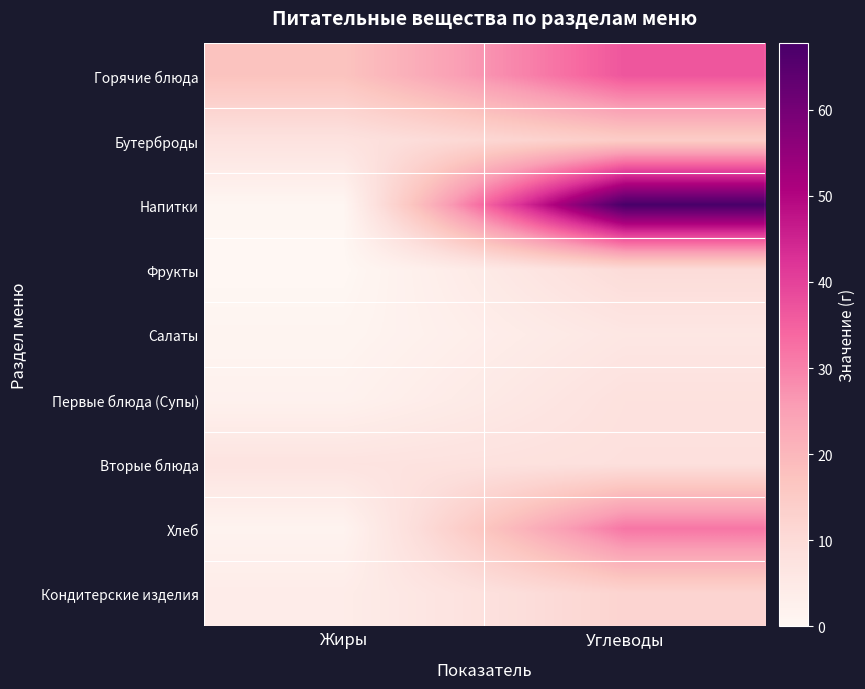

At which category is the sum across all series the highest?

Углеводы